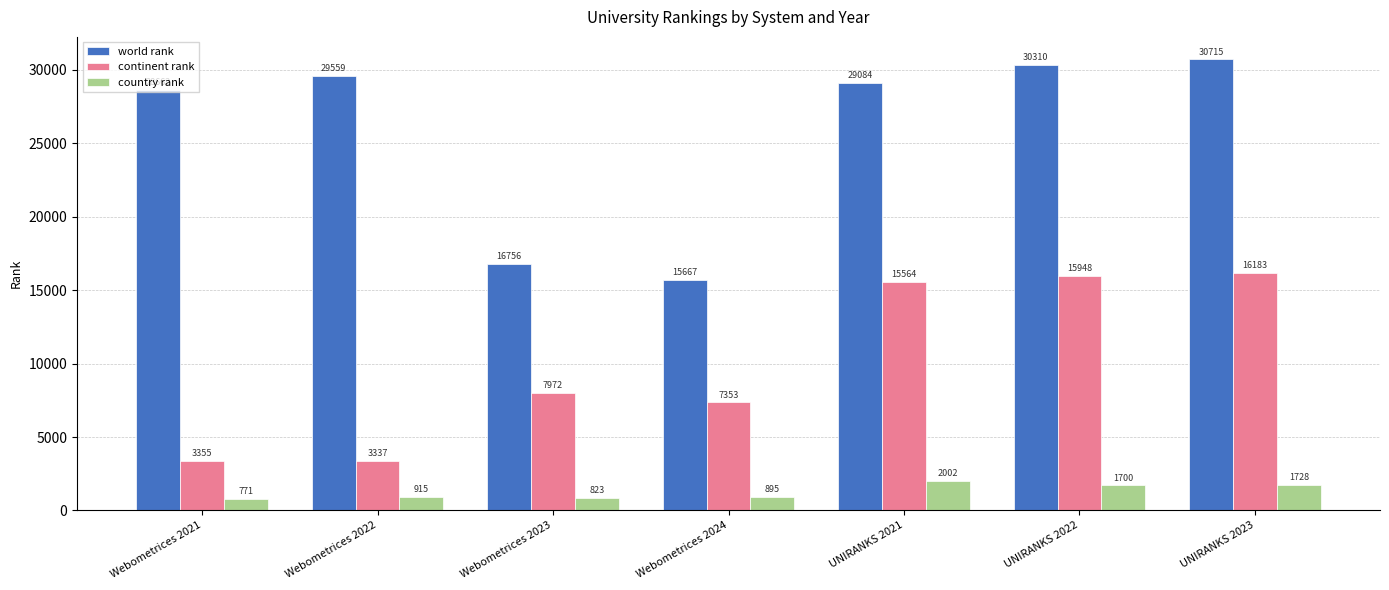

What is the spread (max minus min) of values at UNIRANKS 2023?

28987